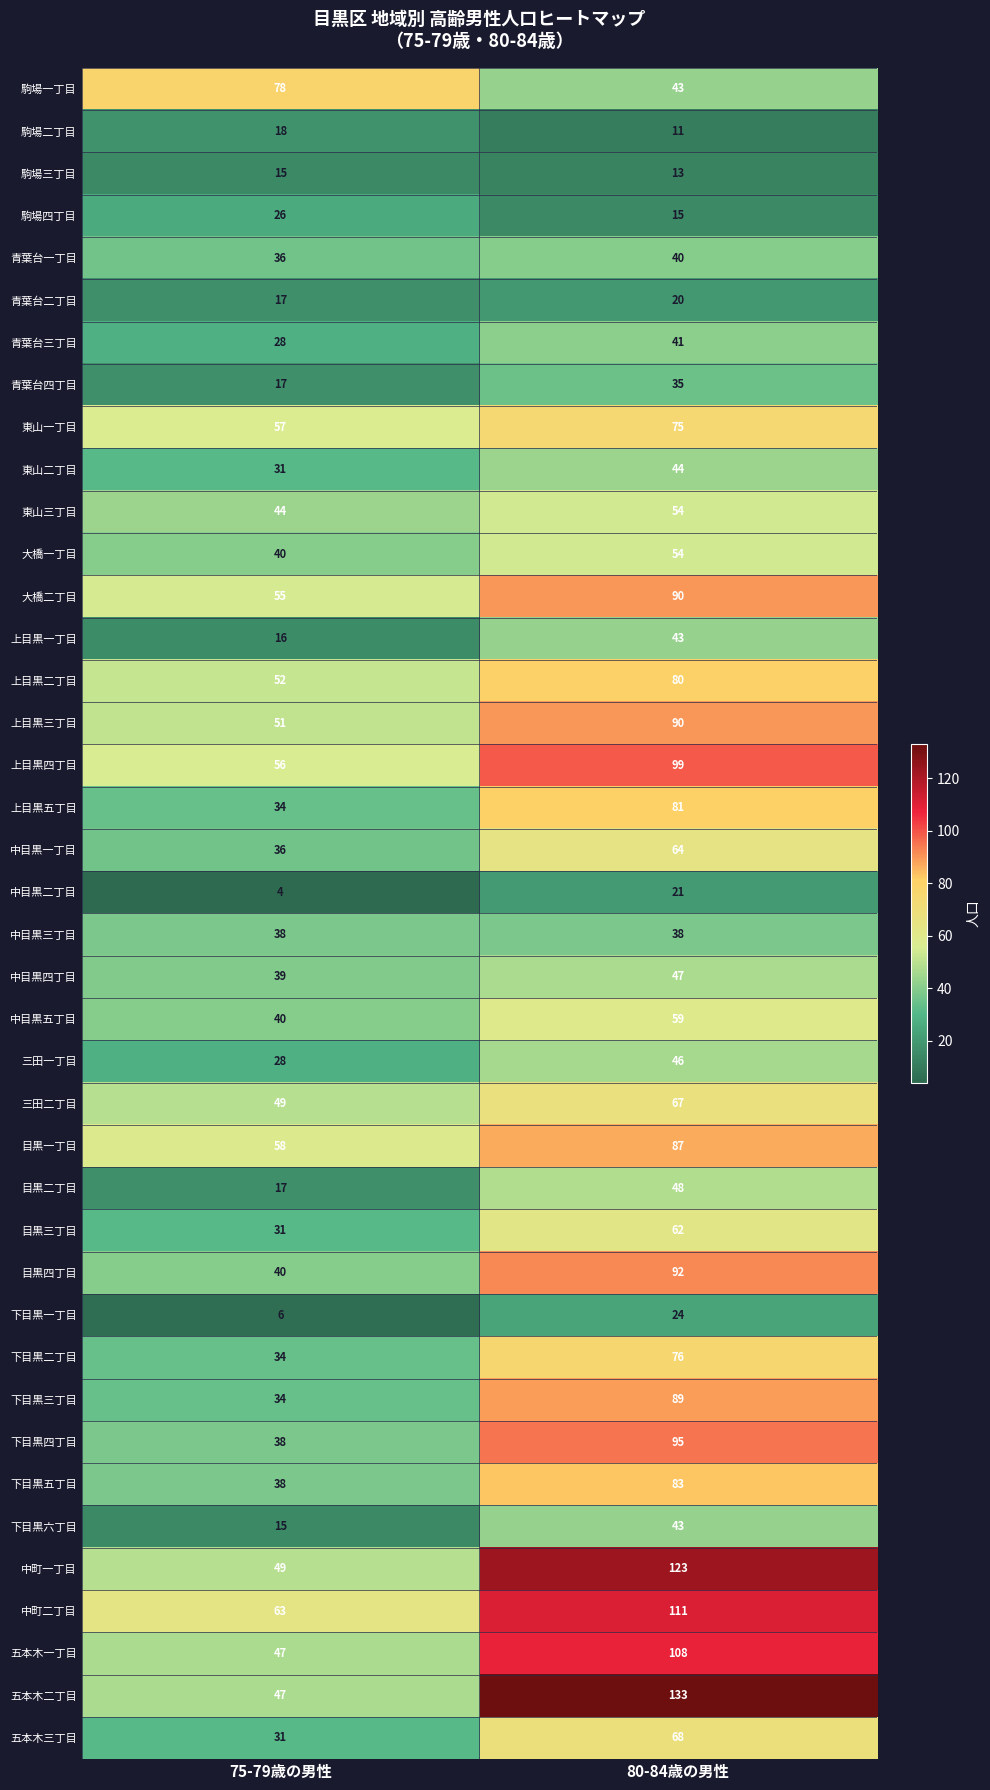

What is the spread (max minus min) of values at 75-79歳の男性?

74